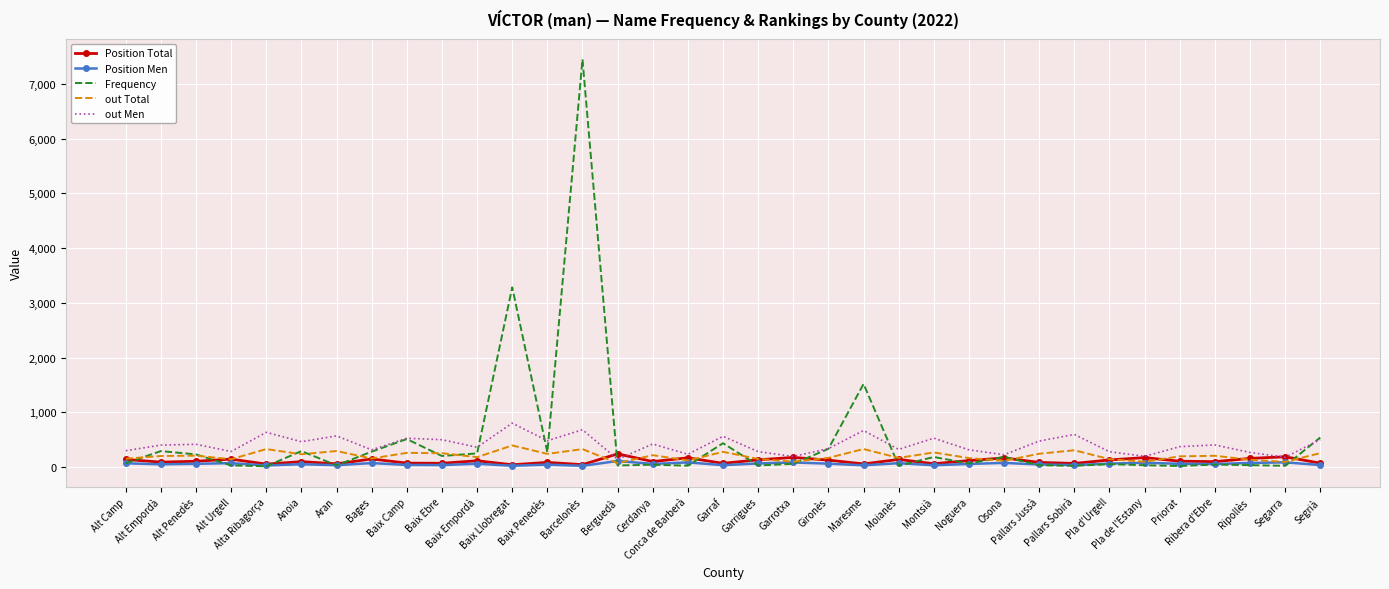

Which series has the widest spread of values?

Frequency